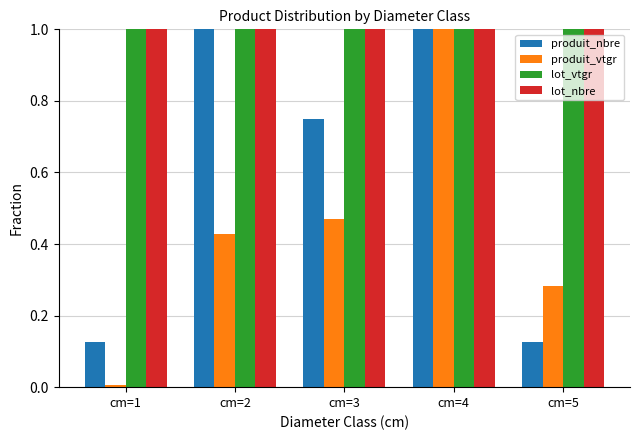

How many bars are there in each group?

4